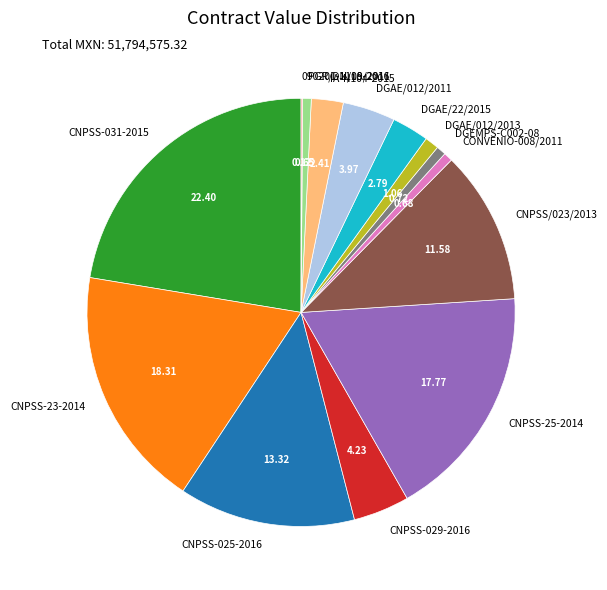

Combined, do DGAE/012/2011 and CNPSS/023/2013 account for over 50%?

No